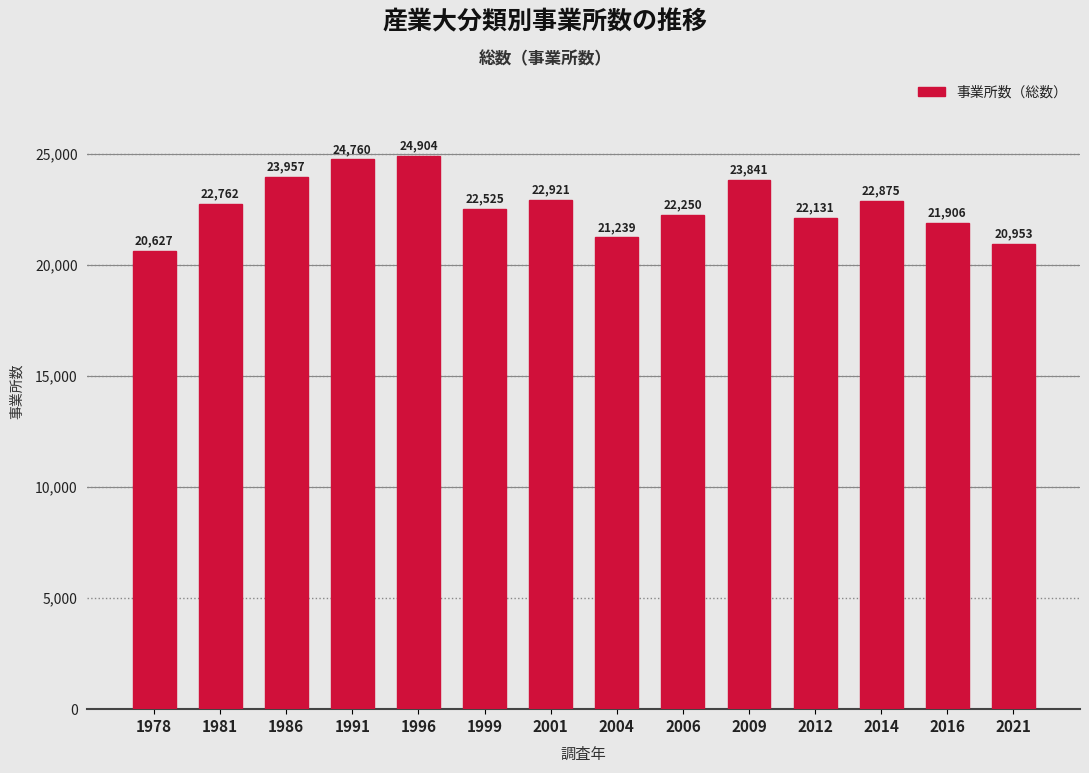

Reading left to right, transcribe all the data shown in this chart.

20627	22762	23957	24760	24904	22525	22921	21239	22250	23841	22131	22875	21906	20953